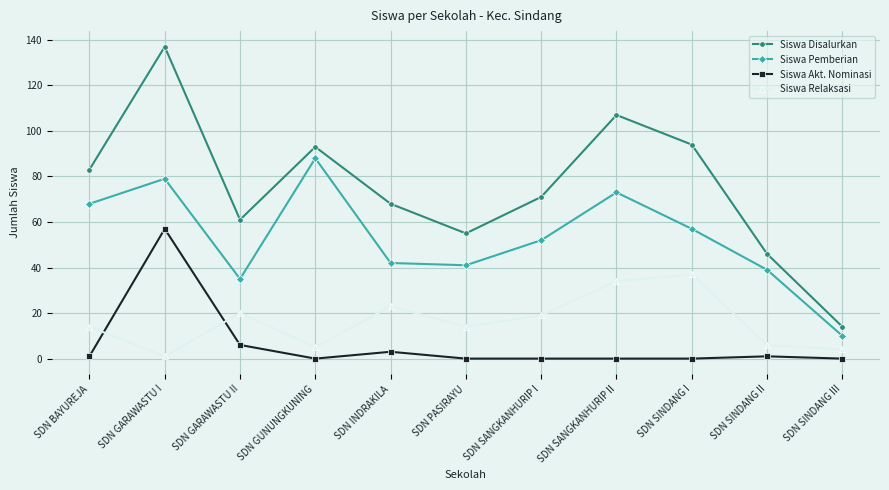

Is it true that Siswa Pemberian equals 68 at SDN BAYUREJA?

True